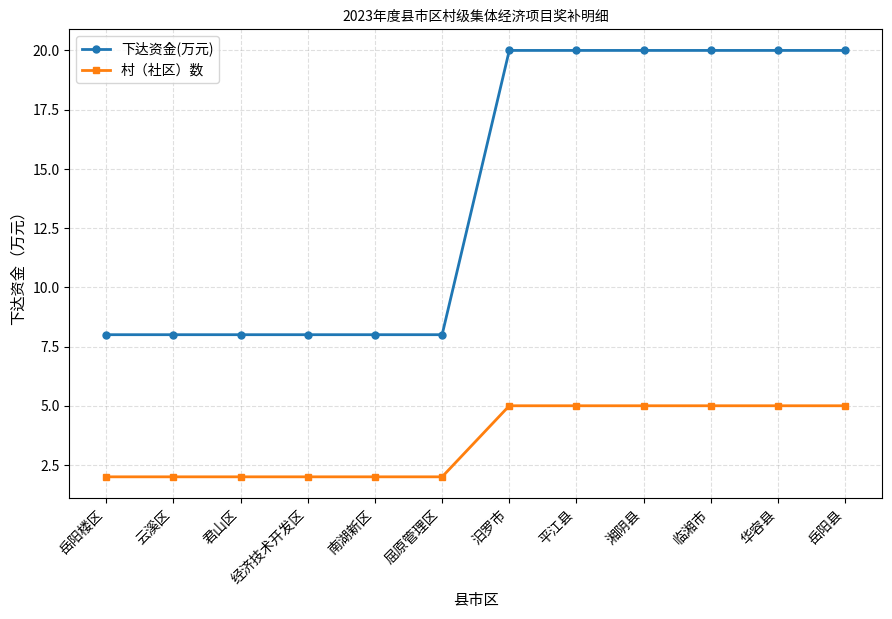

True or false: 村（社区）数 and 下达资金(万元) intersect in this chart.

False